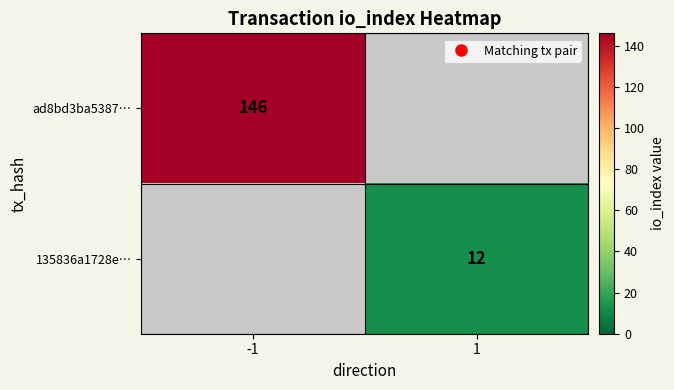

Read the ad8bd3ba5387… value at -1.

146.0